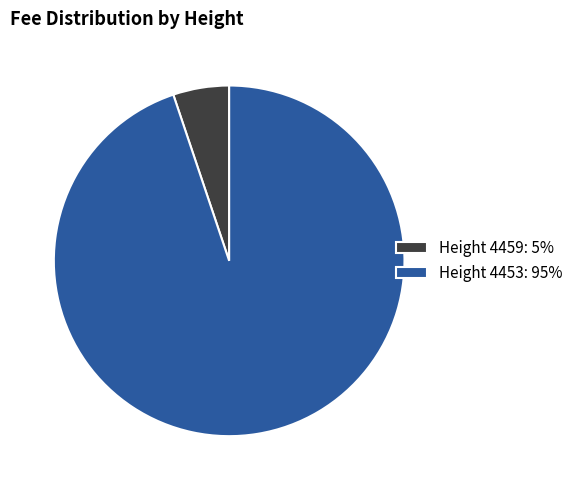

Between Height 4453: 95% and Height 4459: 5%, which is larger?

Height 4453: 95%